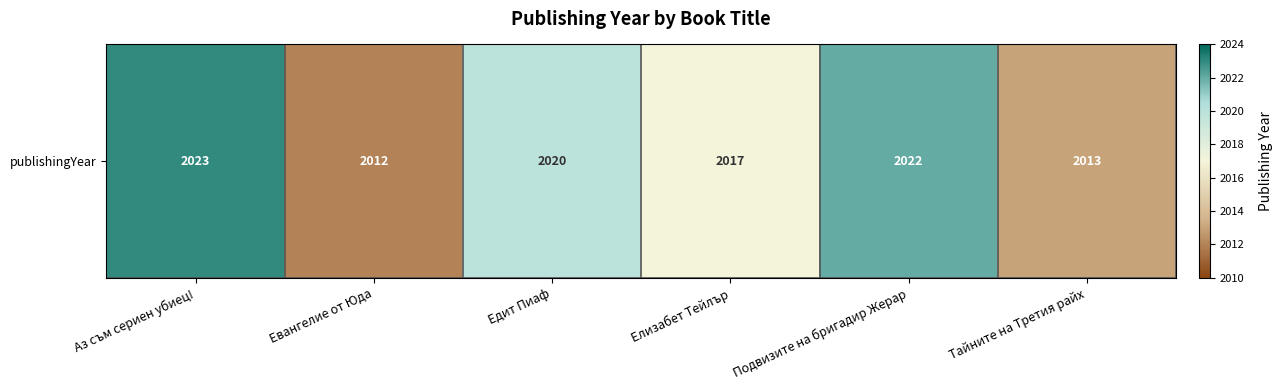

Reading right to left, list all the values displayed in this chart.

2013	2022	2017	2020	2012	2023